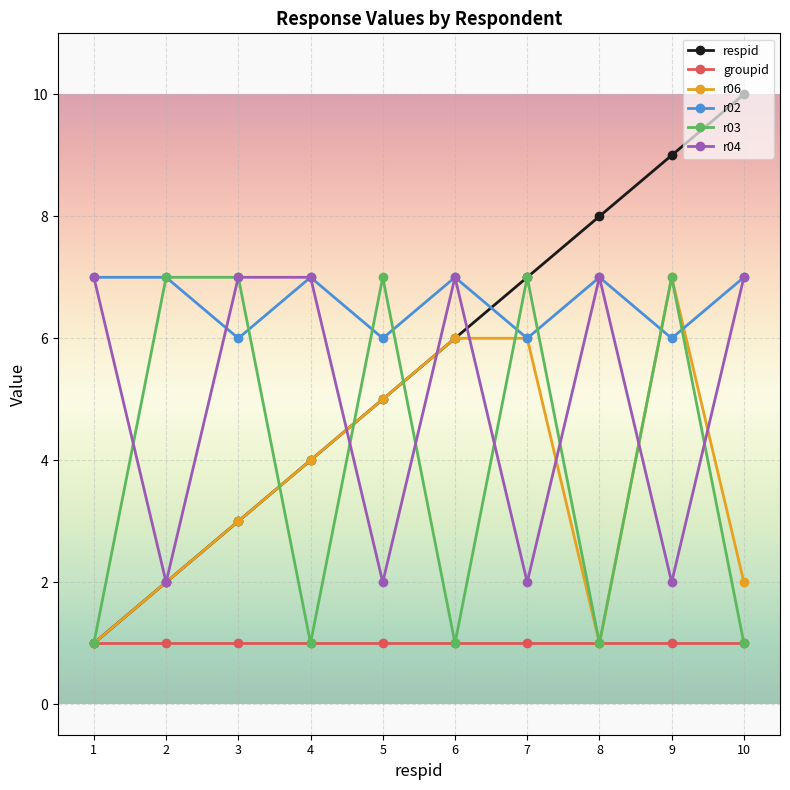

How many data points in respid are less than 6?

5